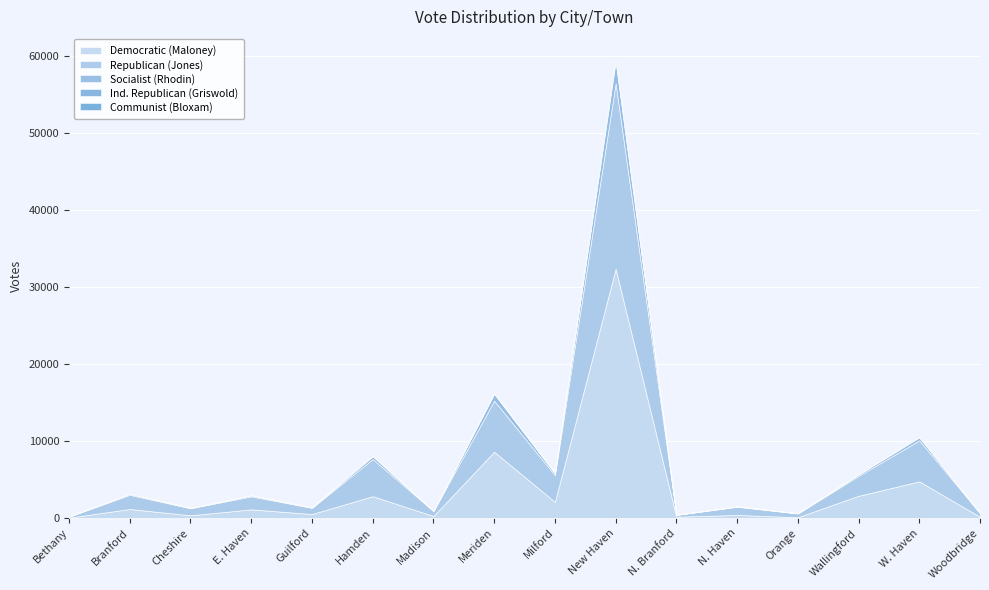

Rank the categories by Communist (Bloxam) value from highest to lowest.

New Haven, W. Haven, Branford, Hamden, E. Haven, Meriden, Madison, N. Haven, Wallingford, Guilford, Milford, Cheshire, N. Branford, Orange, Bethany, Woodbridge